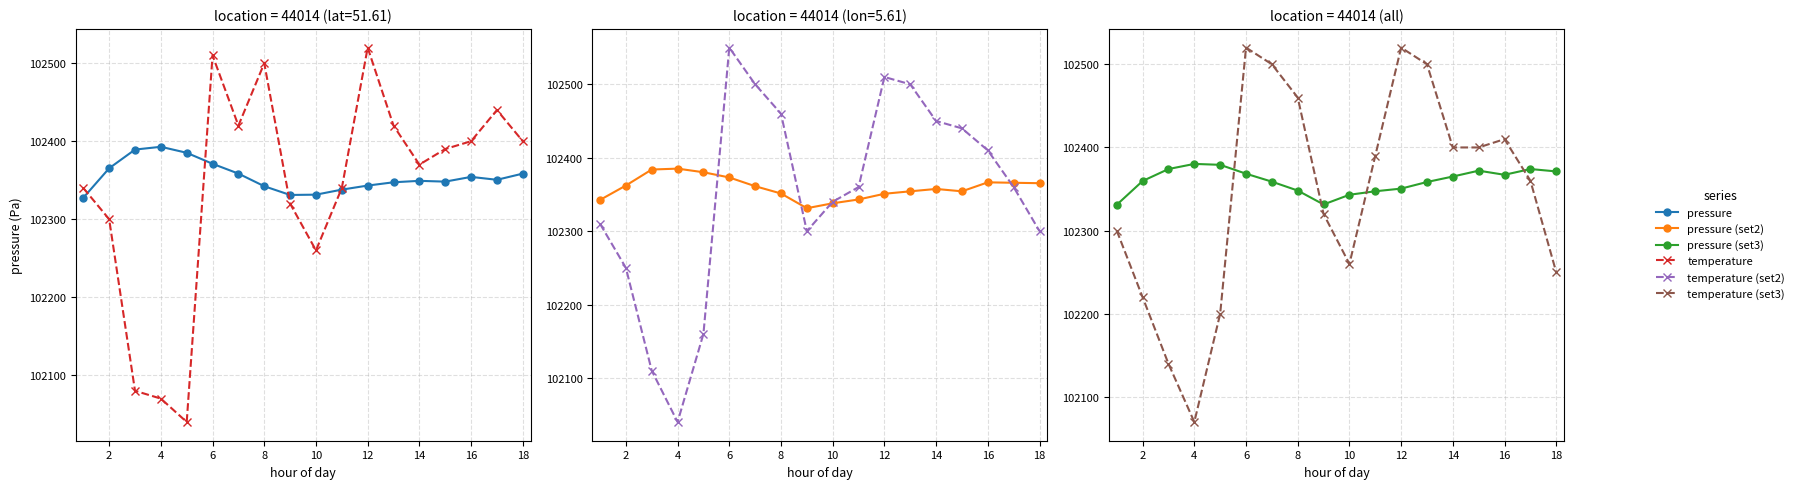

Reading left to right, what are all the values shown in this chart?

pressure (loc 1): 102327.5	102365.3	102389.3	102392.8	102385.2	102371.1	102358.5	102342.3	102331.1	102331.5	102337.9	102343.1	102347.3	102349.2	102348.2	102354.2	102350.5	102358.5
temperature (loc 1): 102340.0	102300.0	102080.0	102070.0	102040.0	102510.0	102420.0	102500.0	102320.0	102260.0	102340.0	102520.0	102420.0	102370.0	102390.0	102400.0	102440.0	102400.0
pressure (loc 2): 102342.5	102362.1	102383.9	102385.2	102380.2	102373.1	102361.2	102351.3	102331.2	102337.9	102343.1	102350.9	102354.2	102357.5	102354.2	102366.5	102365.9	102365.3
temperature (loc 2): 102310.0	102250.0	102110.0	102040.0	102160.0	102550.0	102500.0	102460.0	102300.0	102340.0	102360.0	102510.0	102500.0	102450.0	102440.0	102410.0	102360.0	102300.0
pressure (loc 3): 102331.1	102359.7	102374.1	102380.2	102379.1	102368.4	102358.9	102348.2	102331.5	102343.1	102347.3	102350.5	102358.5	102365.1	102372.1	102367.1	102374.1	102371.2
temperature (loc 3): 102300.0	102220.0	102140.0	102070.0	102200.0	102520.0	102500.0	102460.0	102320.0	102260.0	102390.0	102520.0	102500.0	102400.0	102400.0	102410.0	102360.0	102250.0